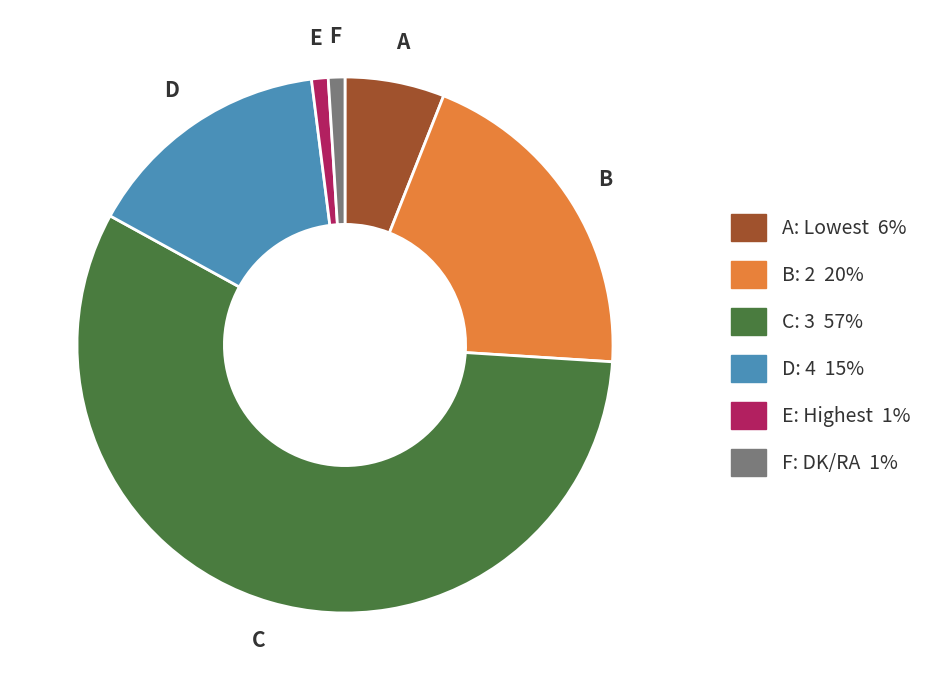

Is there a majority slice in this chart?

Yes